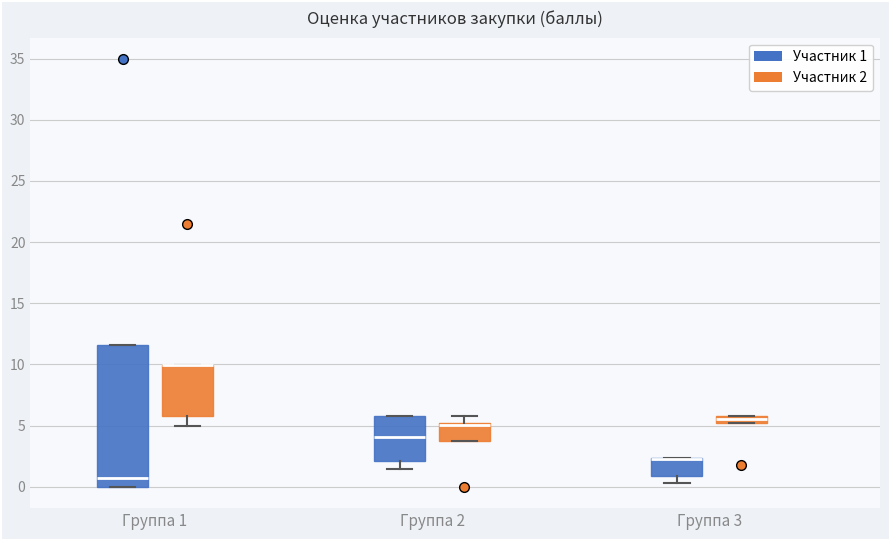

Where does the lower whisker of the box for Группа 3 (Участник 1) end on the y-axis? The values are not printed on the chart, so give them approximately, as read against the axis.

0.5